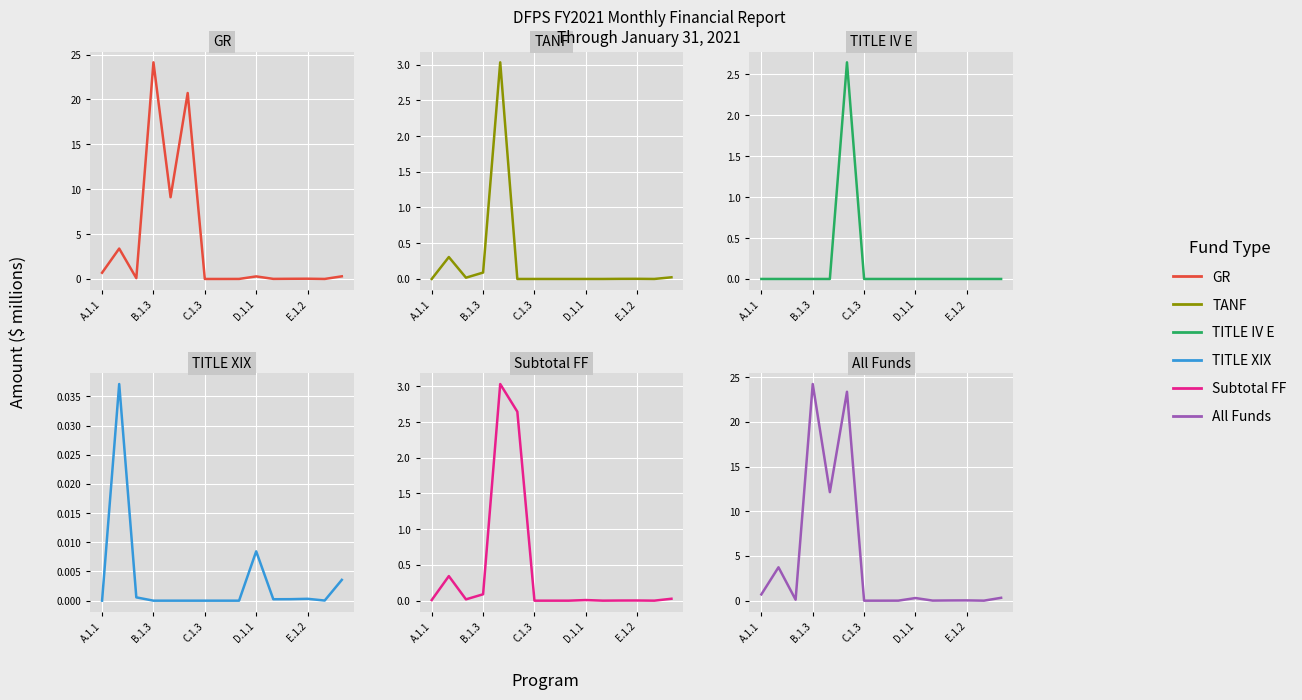

Is it true that TITLE IV E equals 1.4 at E.1.2?

False